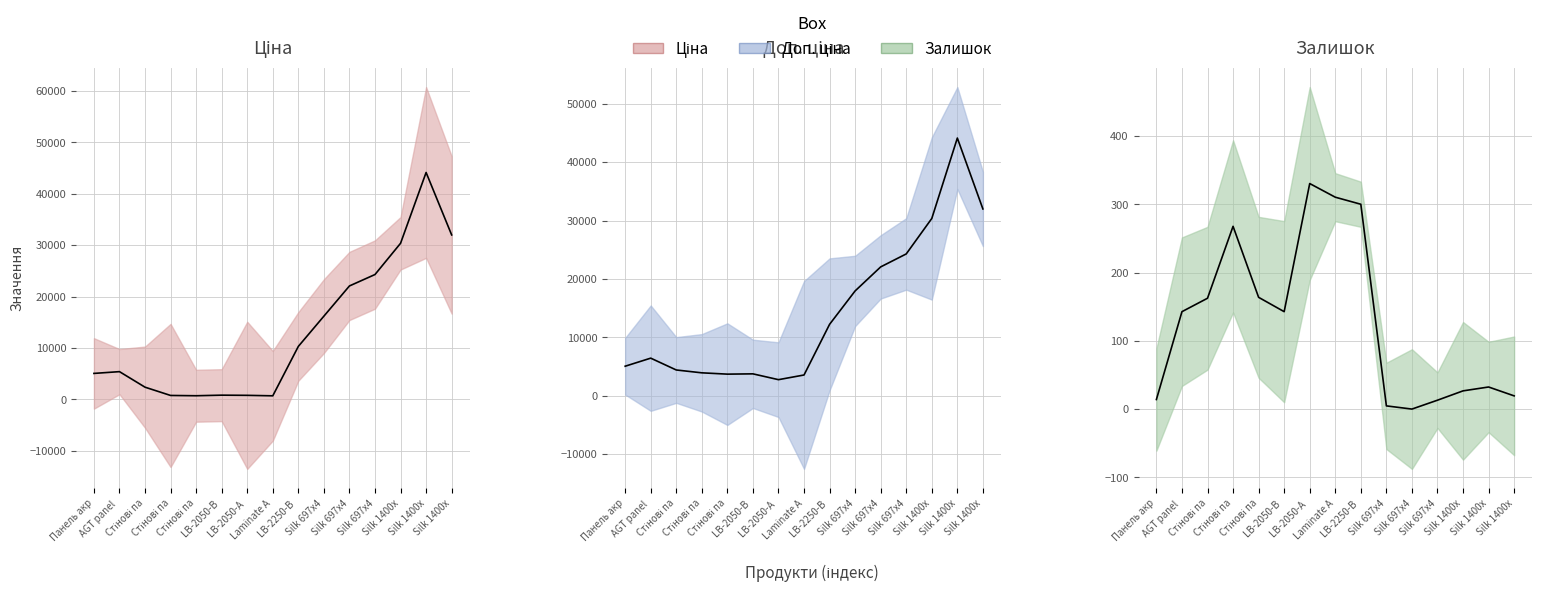

True or false: Ціна and Доп. ціна intersect in this chart.

False